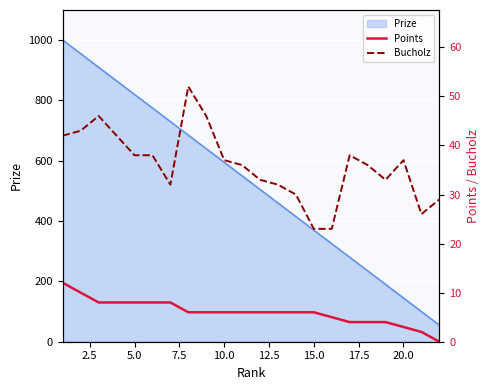

True or false: Points and Bucholz cross at least once.

False